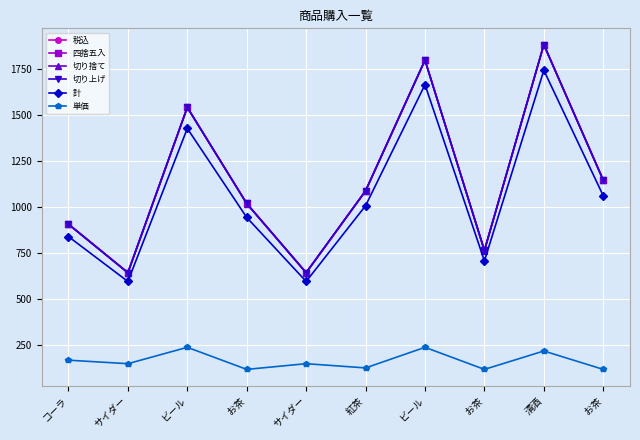

At which category is the sum across all series the highest?

清酒